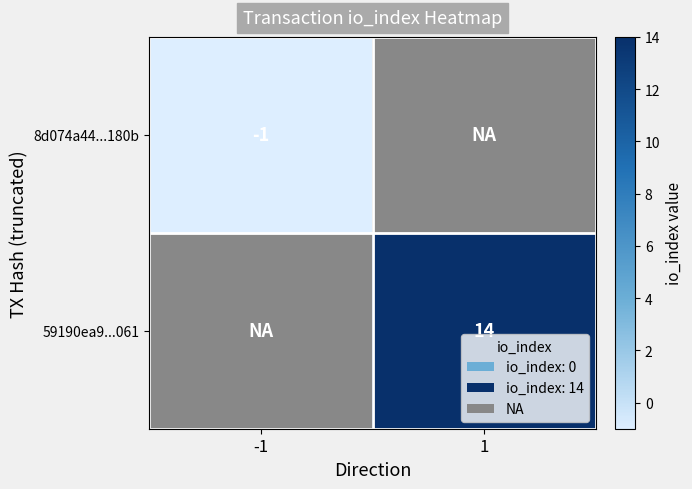

True or false: 59190ea9...061 has a value of 24.2 at 1.

False